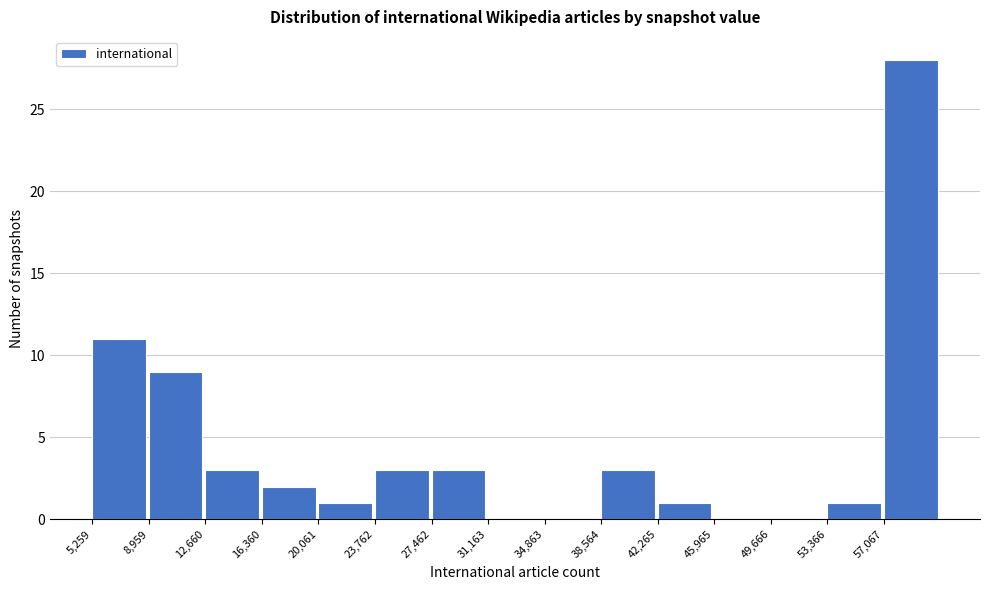

What is the height of the bar covering 5500 to 9000 on the x-axis? Neither the bar edges nor the heights are printed on the chart, so give them approximately, as read against the axes.

11